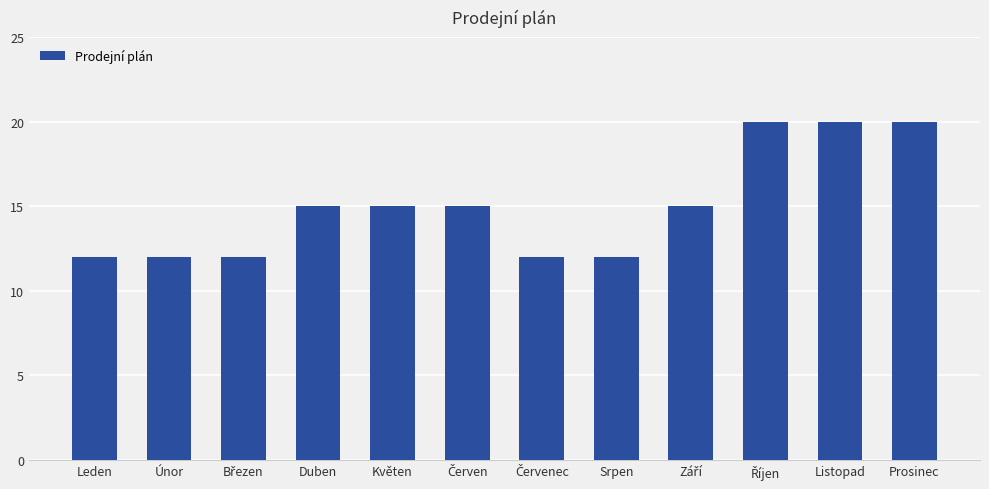

What is the minimum value shown in the chart?

12